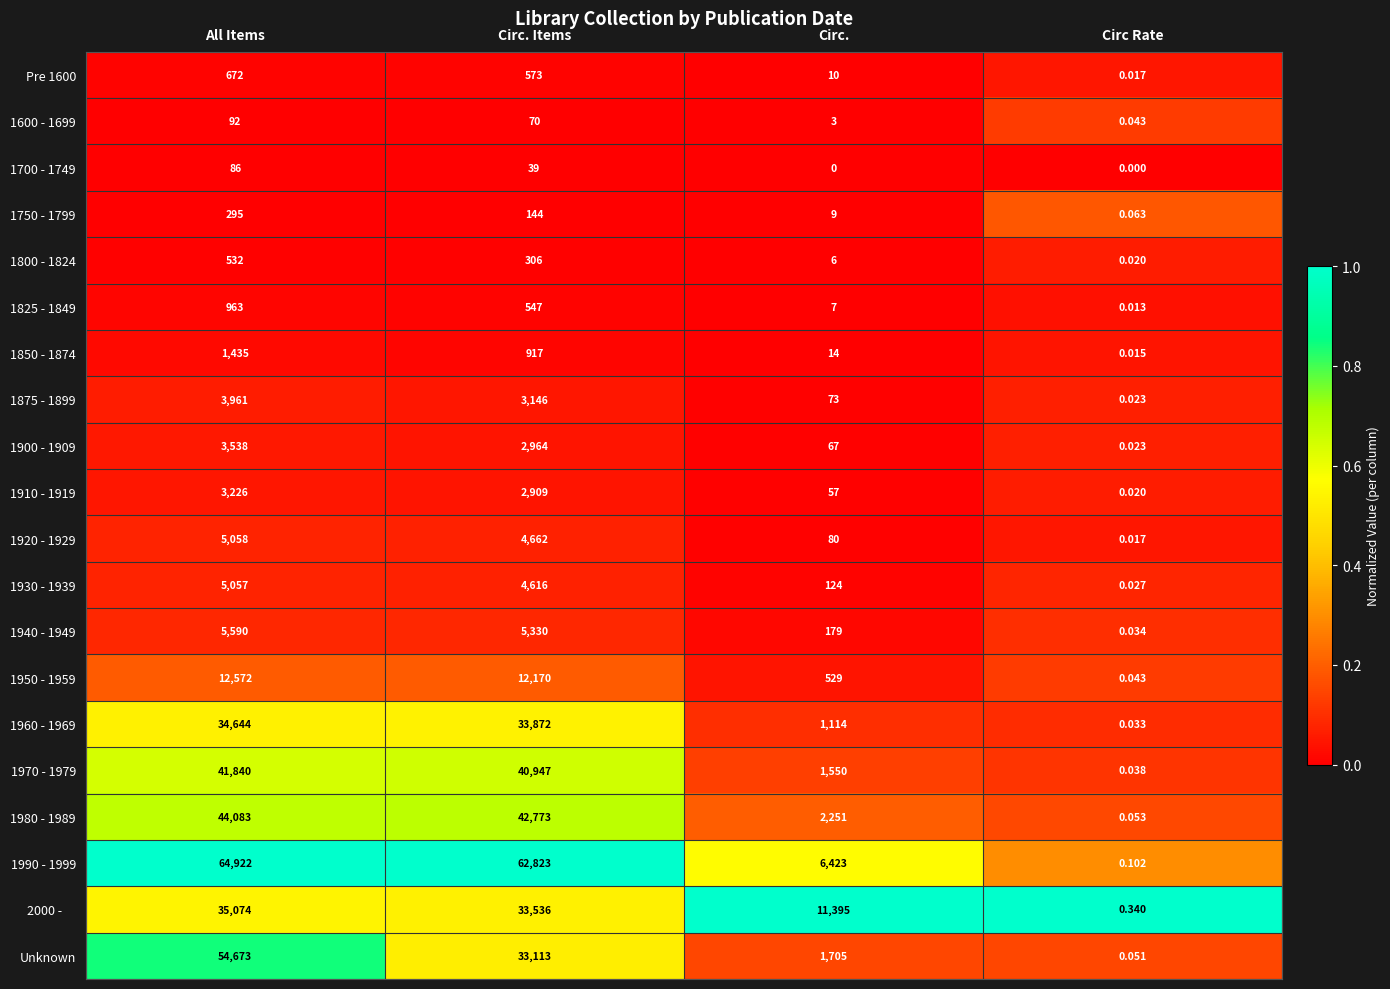

Which category has the highest value in the 1850 - 1874 series?

All Items